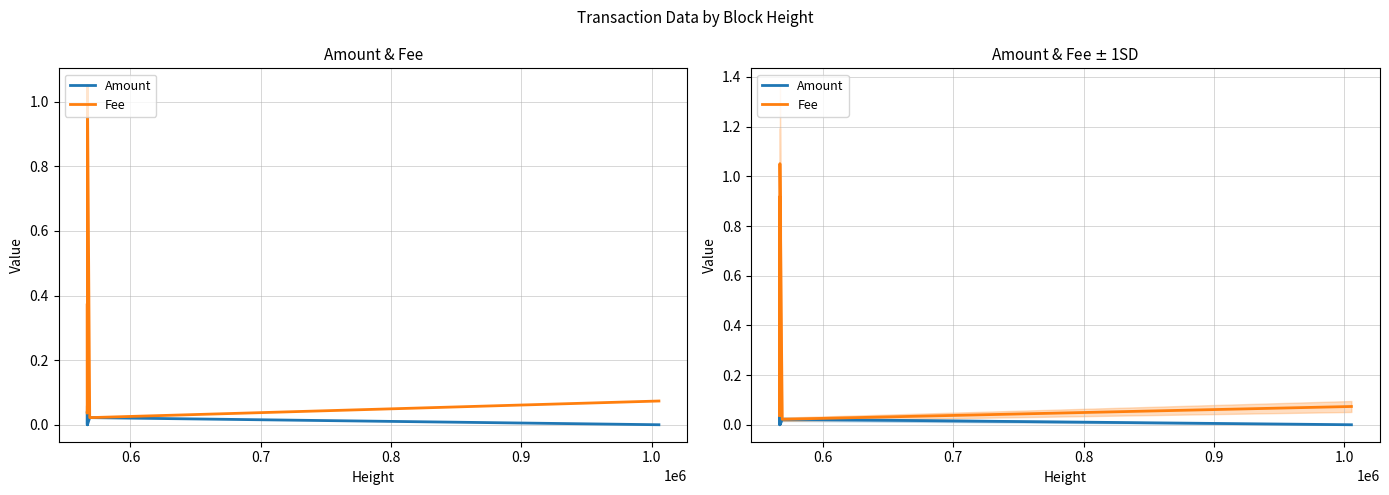

Count the number of categories in the chart.

12